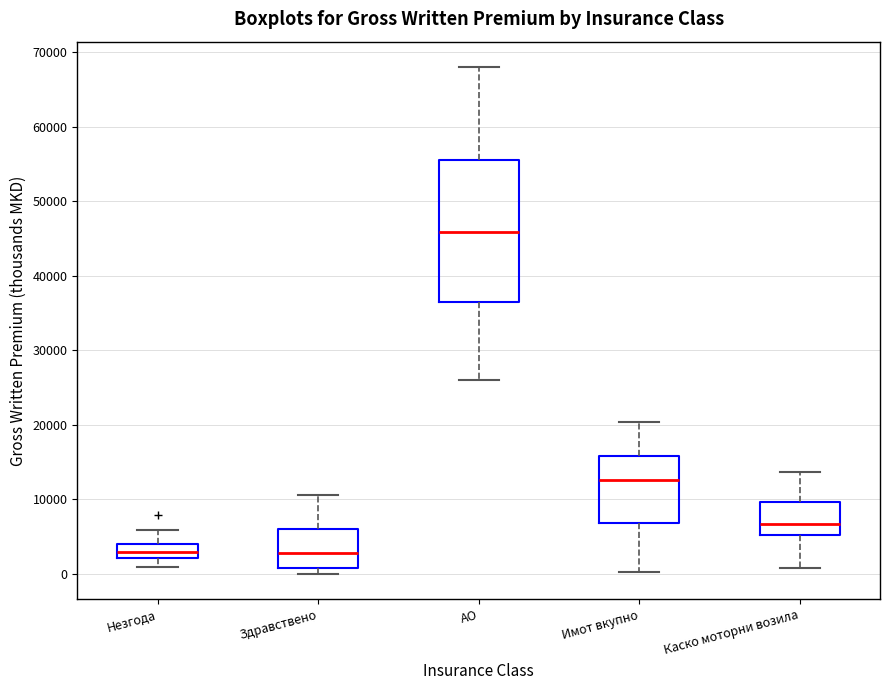

Reading left to right, transcribe this box plot: for each box, give where its median line is, the range the box spans, and where its two whiskers end, as read against the y-axis. The values are not printed on the chart, so give them approximately, as read against the axis.

Незгода: median 3000, box 2000 to 4000, whiskers 1000 to 6000
Здравствено: median 3000, box 1000 to 6000, whiskers 0 to 11000
АО: median 46000, box 36000 to 55000, whiskers 26000 to 68000
Имот вкупно: median 13000, box 7000 to 16000, whiskers 0 to 20000
Каско моторни возила: median 7000, box 5000 to 10000, whiskers 1000 to 14000